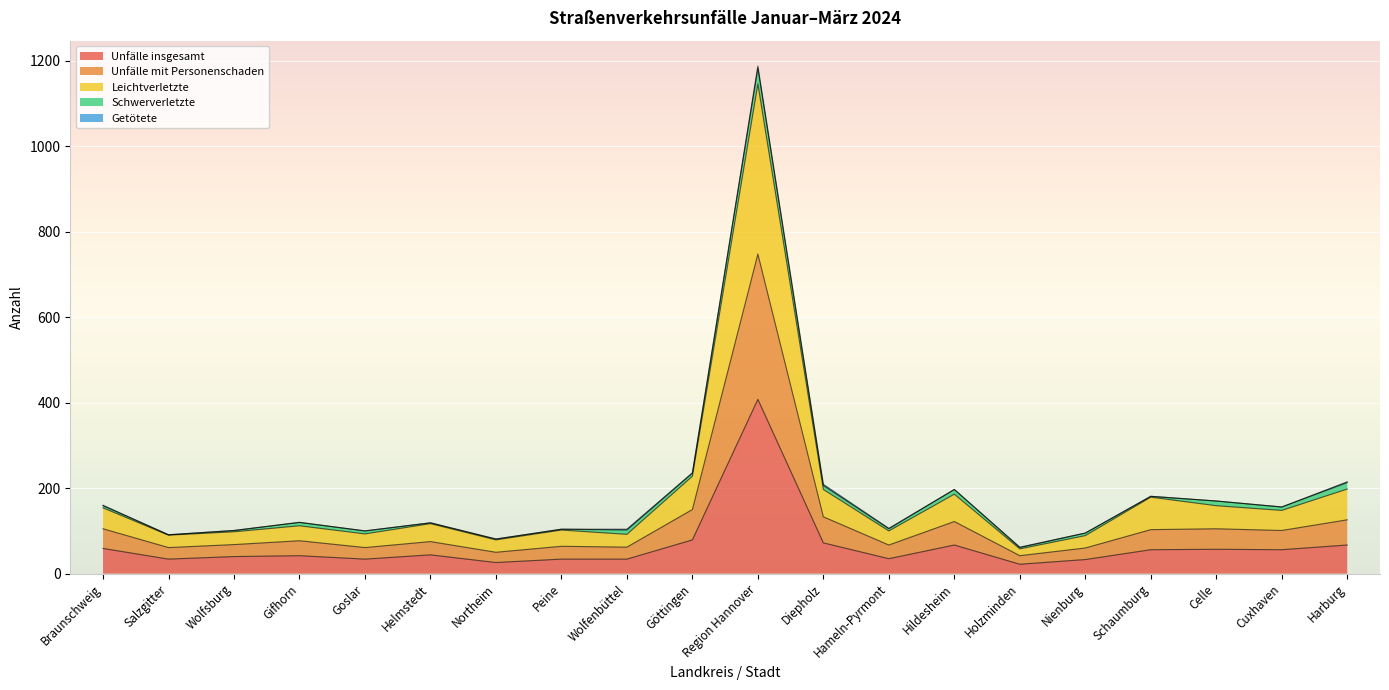

The value of Unfälle insgesamt at Hameln-Pyrmont is 35. True or false?

True